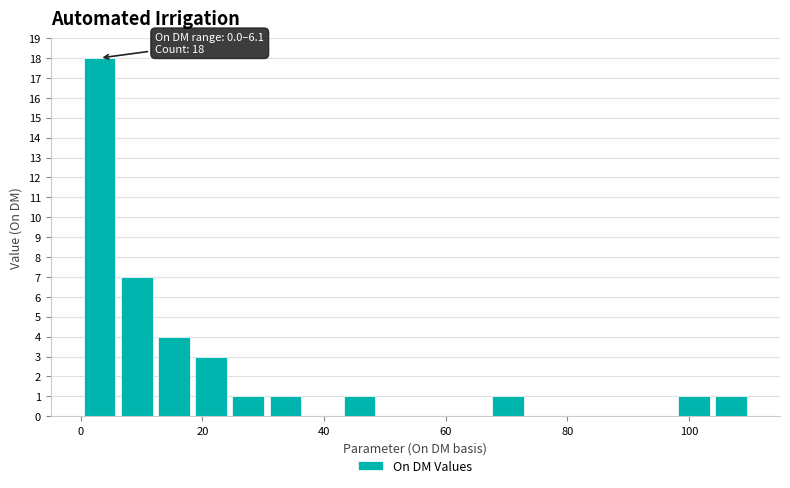

Read against the x-axis, roughly where is the centre of the tallest bar?

4